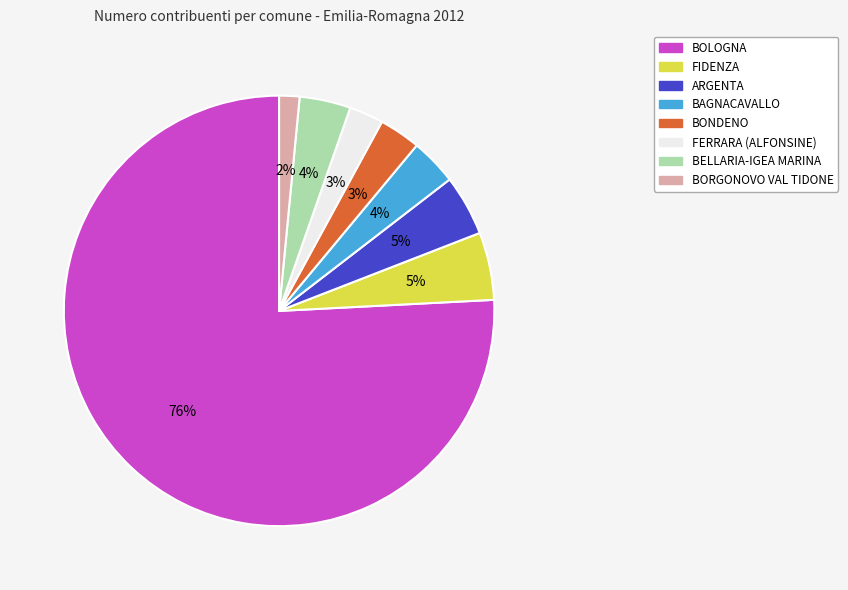

True or false: FIDENZA accounts for 5% of the total.

True